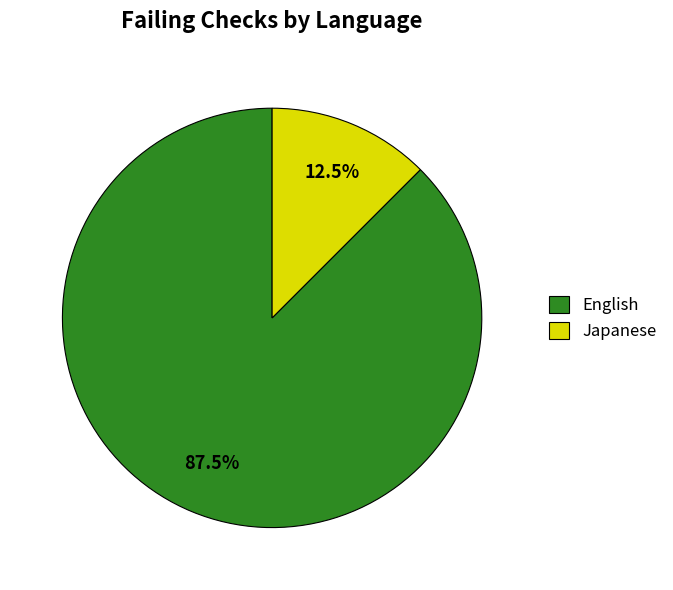

Does any single category account for the majority?

Yes